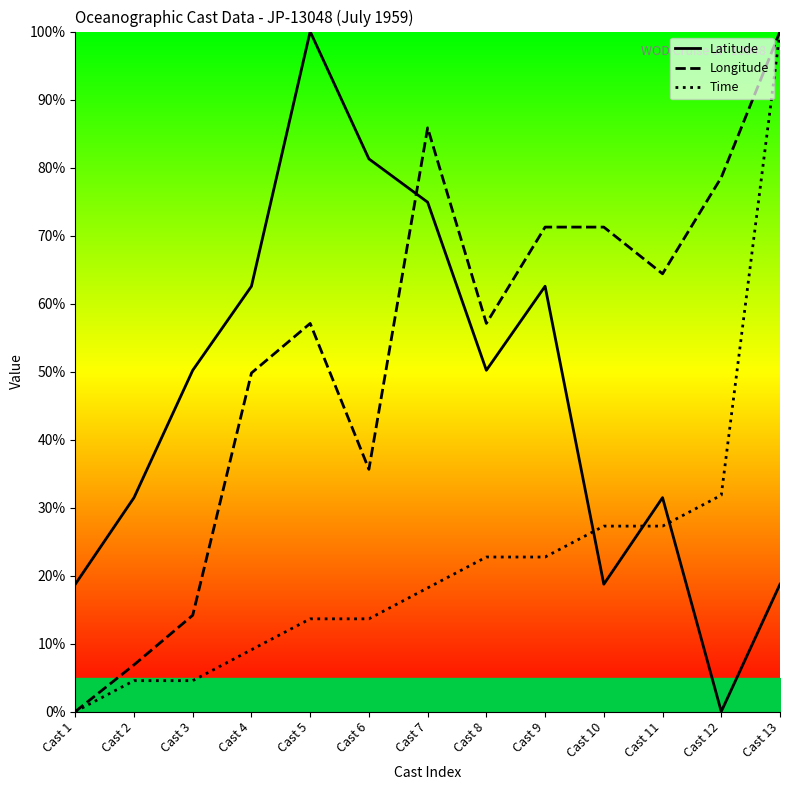

At how many categories does at least one series exceed 36?

11